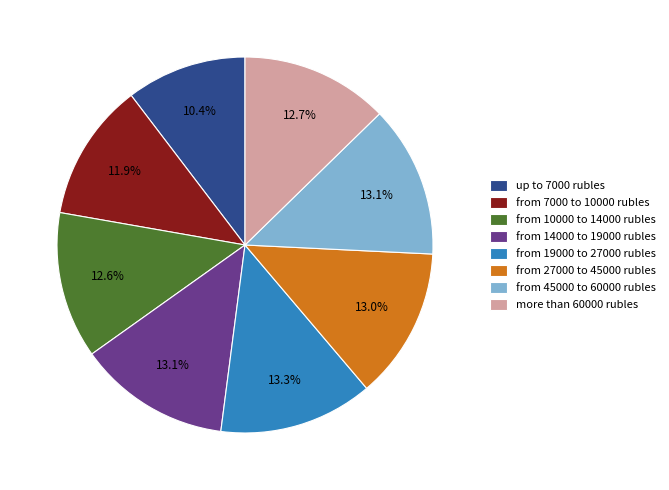

Approximately how many times larger is the value at from 7000 to 10000 rubles compared to more than 60000 rubles?

0.9